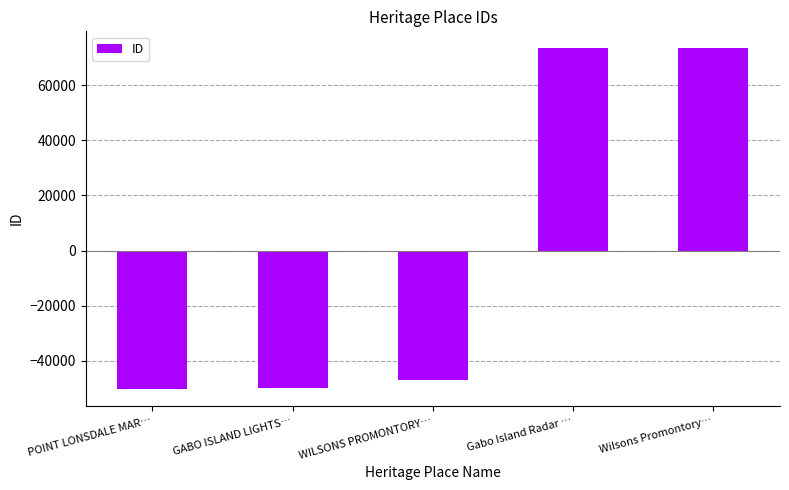

What is the change in value from GABO ISLAND LIGHTS… to WILSONS PROMONTORY…?

+2920.0